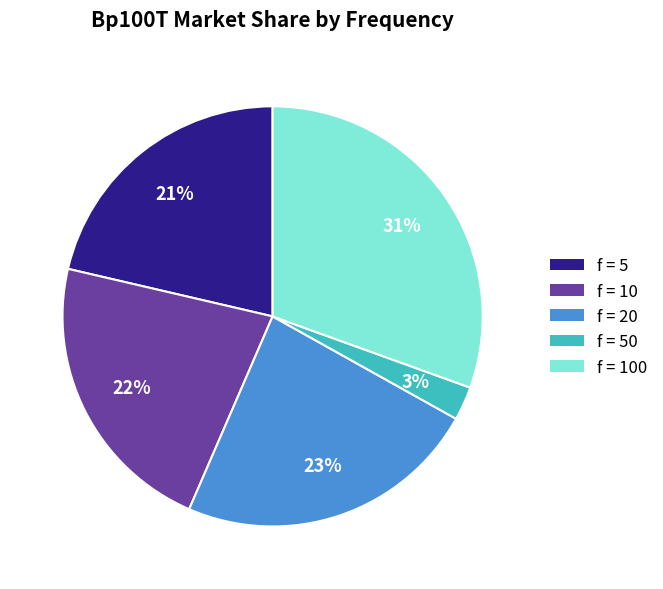

To the nearest percent, what percentage of the pie is f = 20?

23%